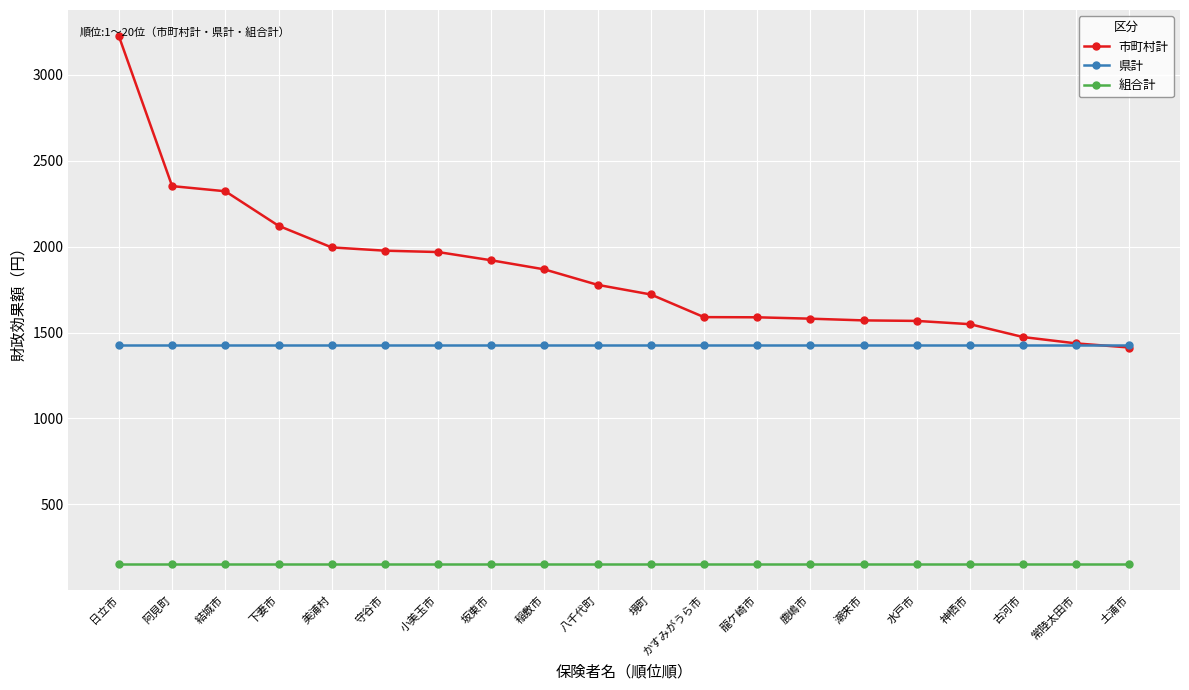

After their last crossing, which series has the higher values: 県計 or 市町村計?

県計